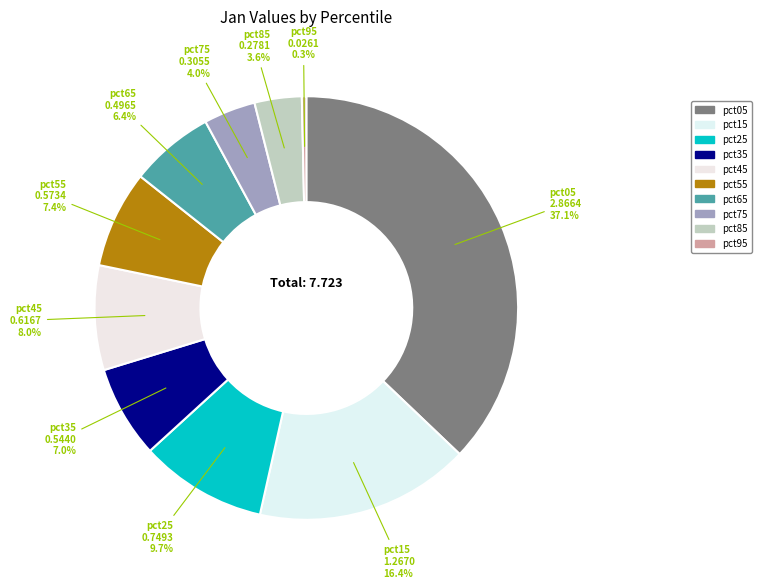

Do pct45 and pct25 together represent more than half of the pie?

No